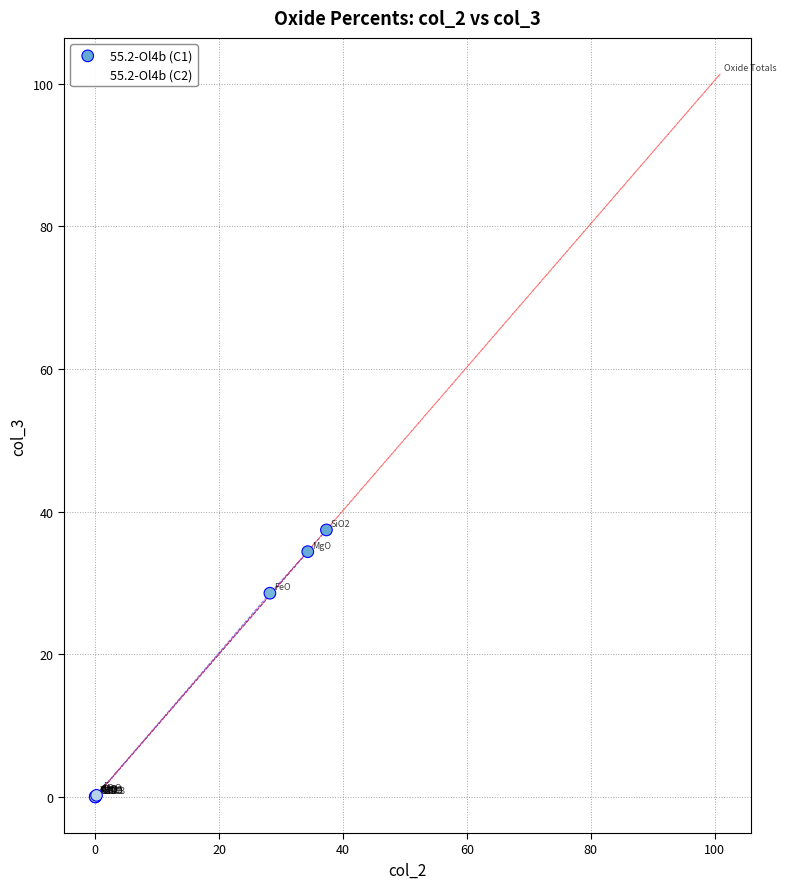

Which series reaches the maximum Y coordinate?

55.2-Ol4b (C2)